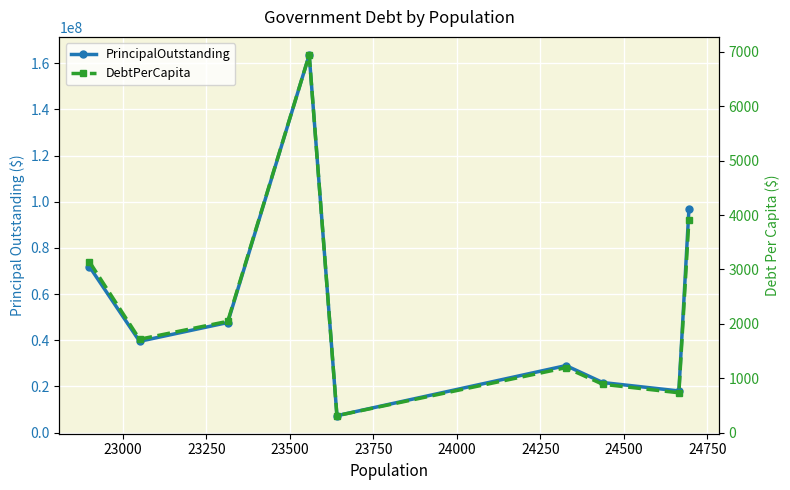

Which has a higher value, 24000 or 24750?

24750